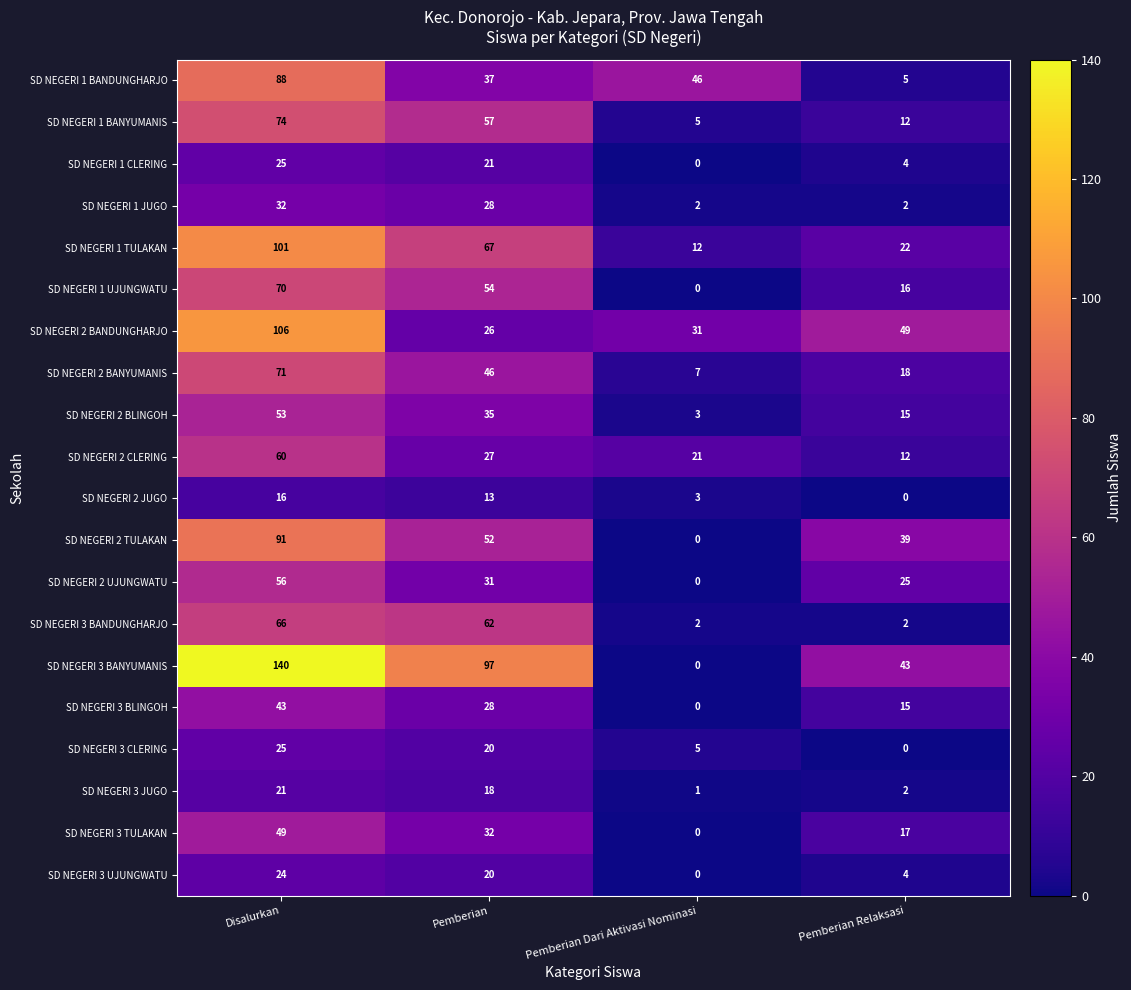

The SD NEGERI 3 BLINGOH series shows 20 at Pemberian Relaksasi. True or false?

False